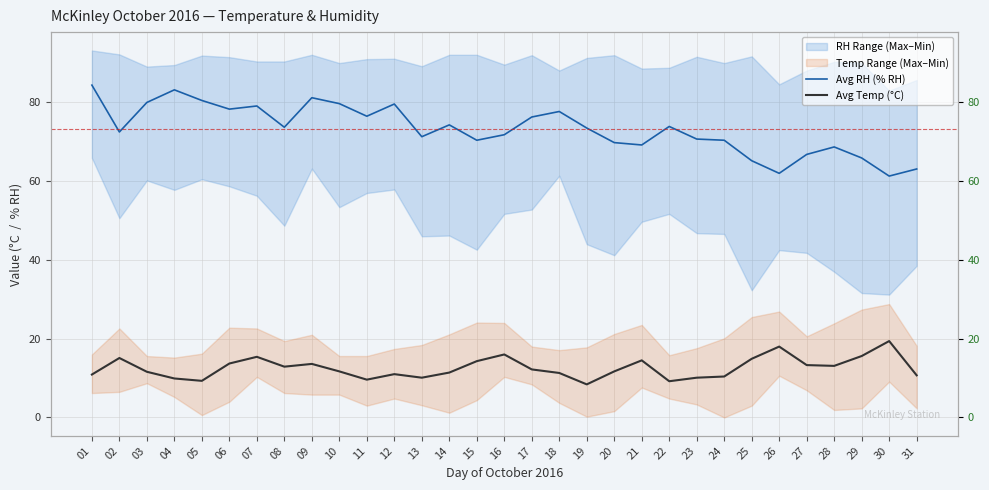

Reading left to right, what are all the values shown in this chart?

Avg RH (% RH): 84.4	72.5	80.0	83.2	80.5	78.3	79.1	73.7	81.2	79.7	76.5	79.6	71.3	74.3	70.4	71.8	76.3	77.7	73.5	69.8	69.2	73.9	70.7	70.4	65.2	62.0	66.8	68.7	65.9	61.3	63.1
Avg Temp (°C): 10.9	15.1	11.6	9.9	9.3	13.7	15.4	12.9	13.6	11.7	9.6	11.0	10.1	11.4	14.3	16.0	12.2	11.3	8.4	11.7	14.5	9.2	10.1	10.4	14.9	18.0	13.3	13.1	15.6	19.4	10.7